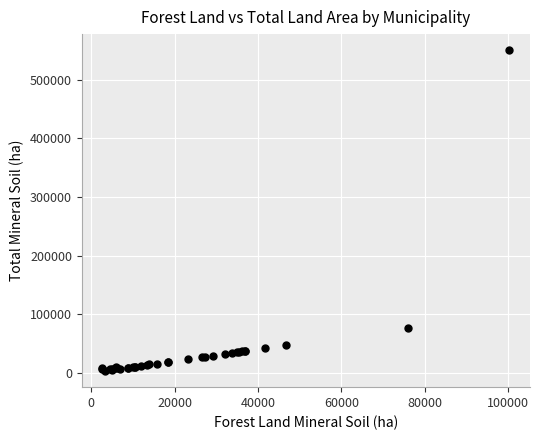

What Y value in the scatter plot is closest to 276689?

76129